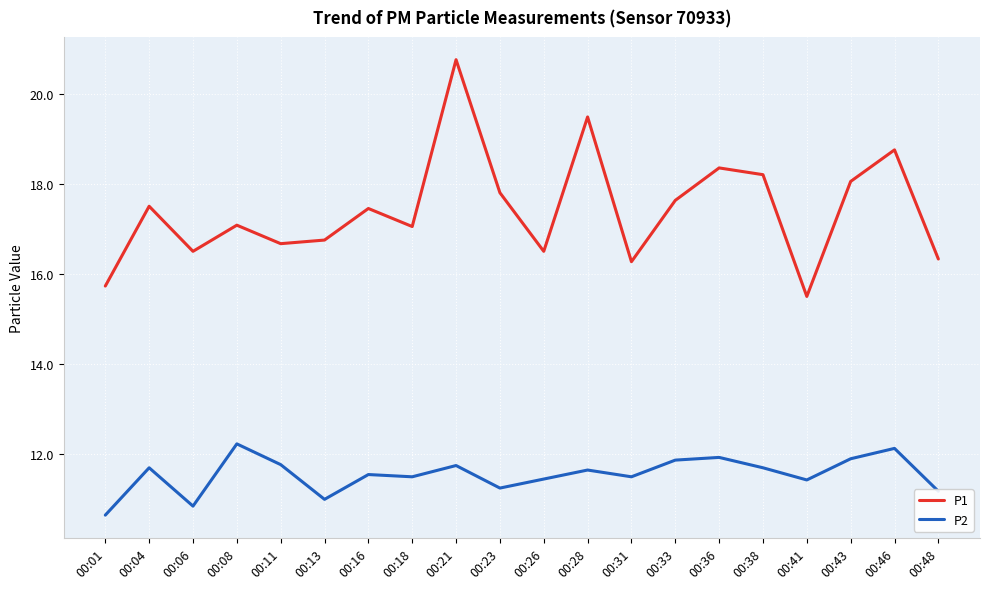

True or false: P2 has a value of 6.2 at 00:28.

False